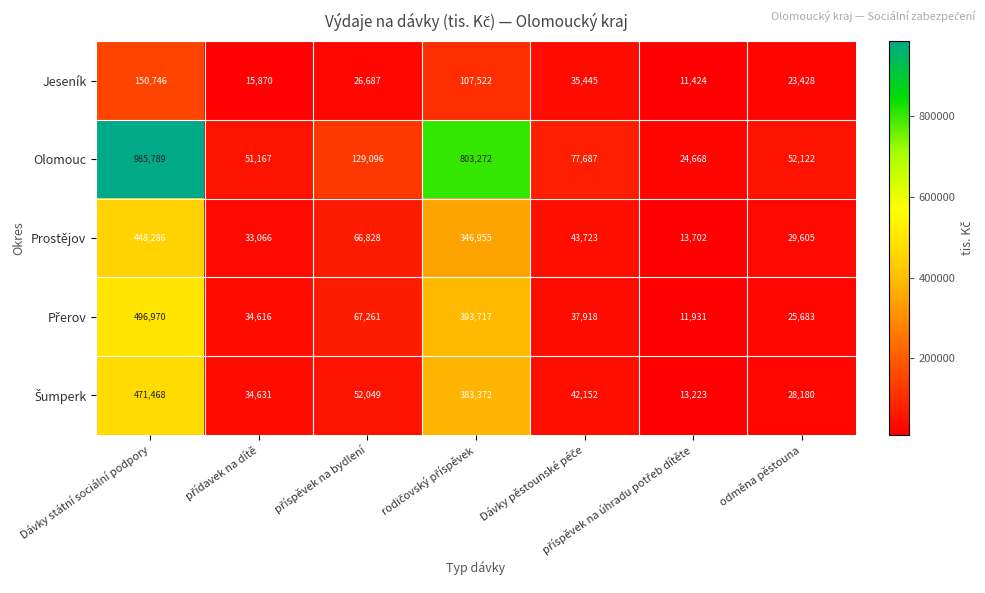

True or false: Olomouc has a value of 468597 at Dávky státní sociální podpory.

False